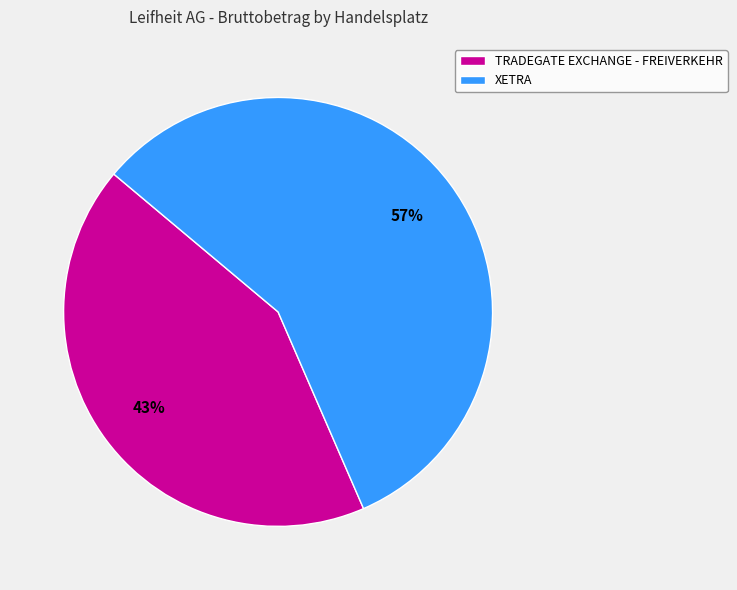

What percentage is the XETRA slice, to the nearest percent?

57%